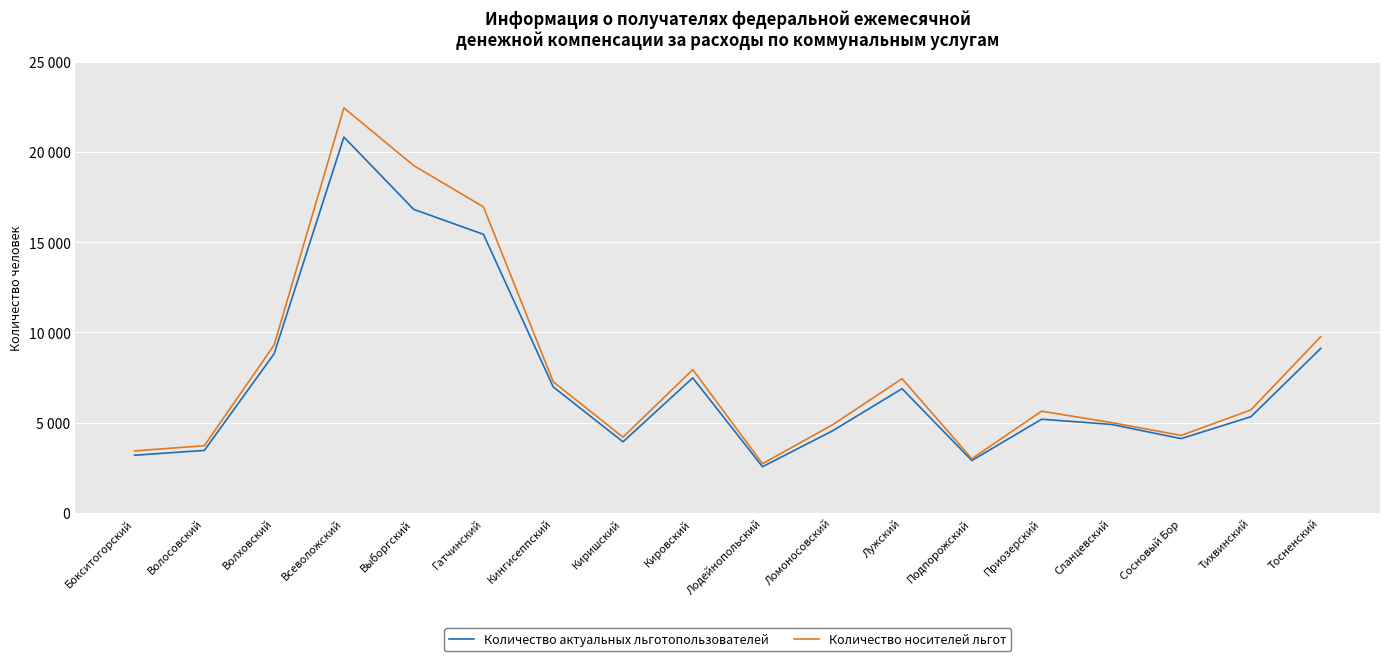

At which label is Количество актуальных льготопользователей closest to 11689?

Тосненский